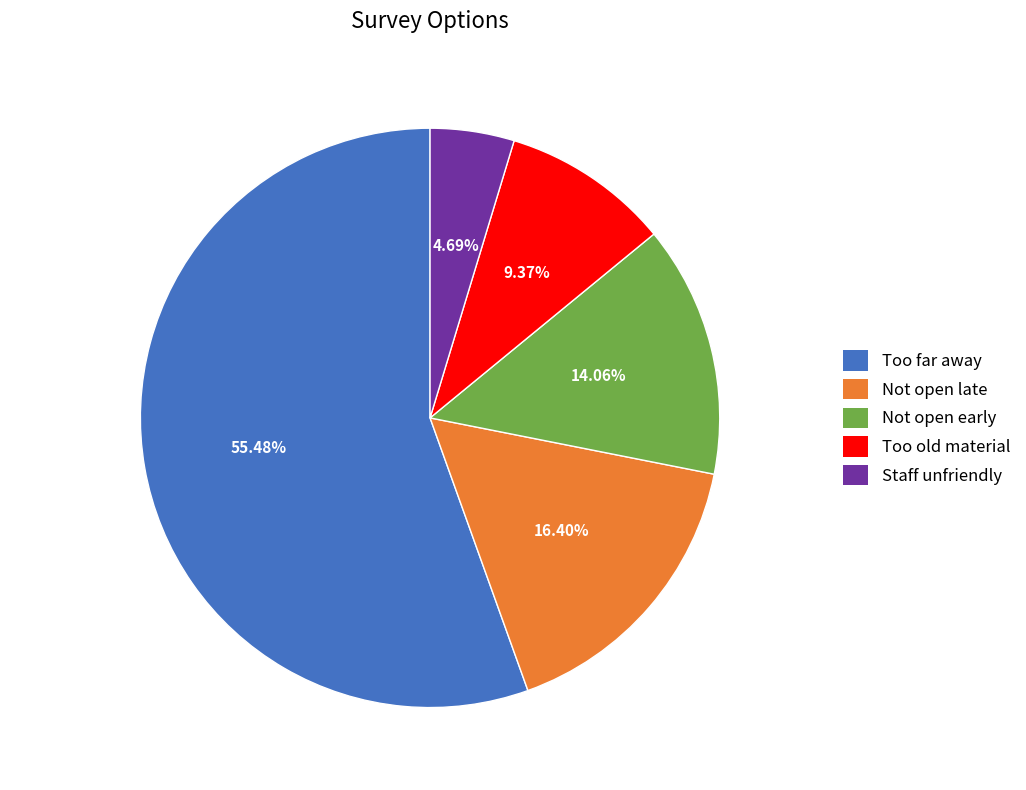

Which category accounts for the majority?

Too far away